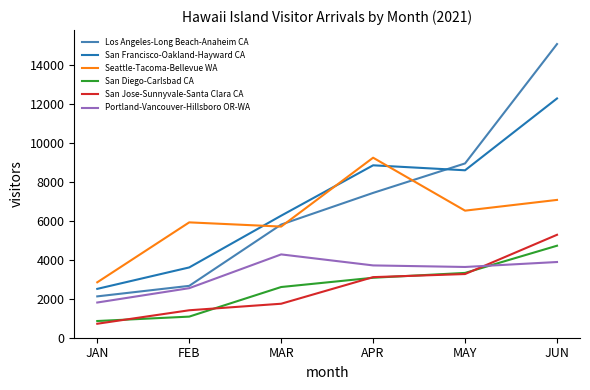

What position from the right is JAN?

6